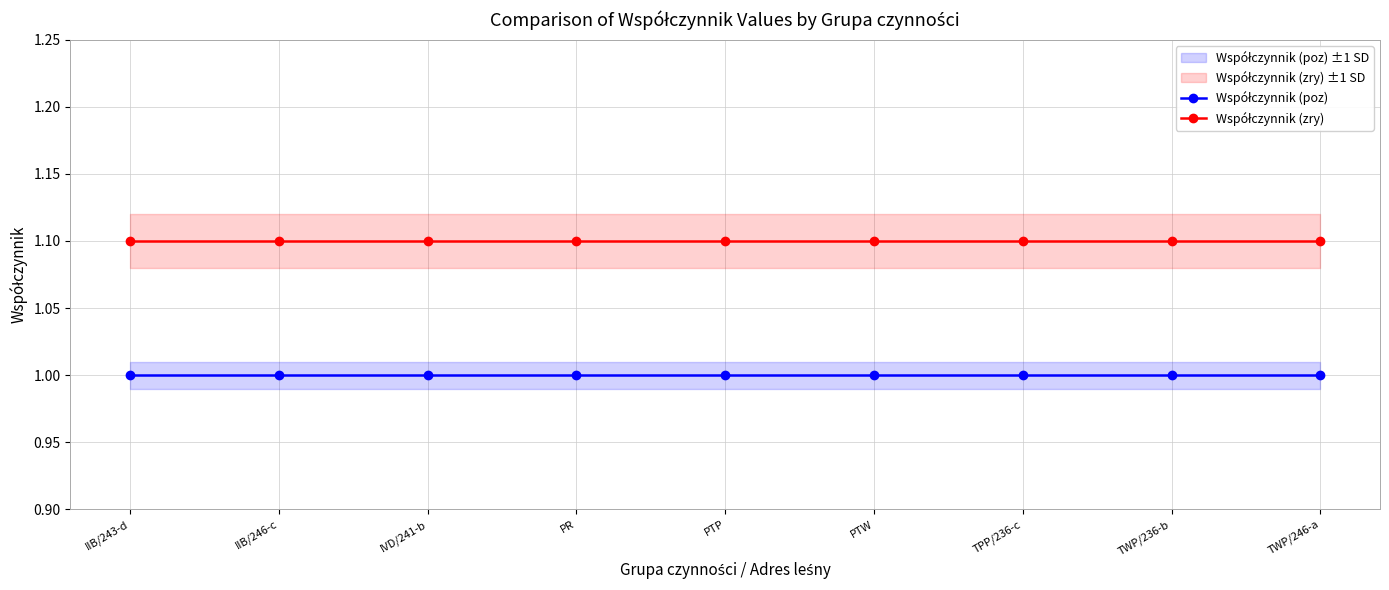

True or false: Współczynnik (zry) has more than 1 points higher than both neighbors.

False